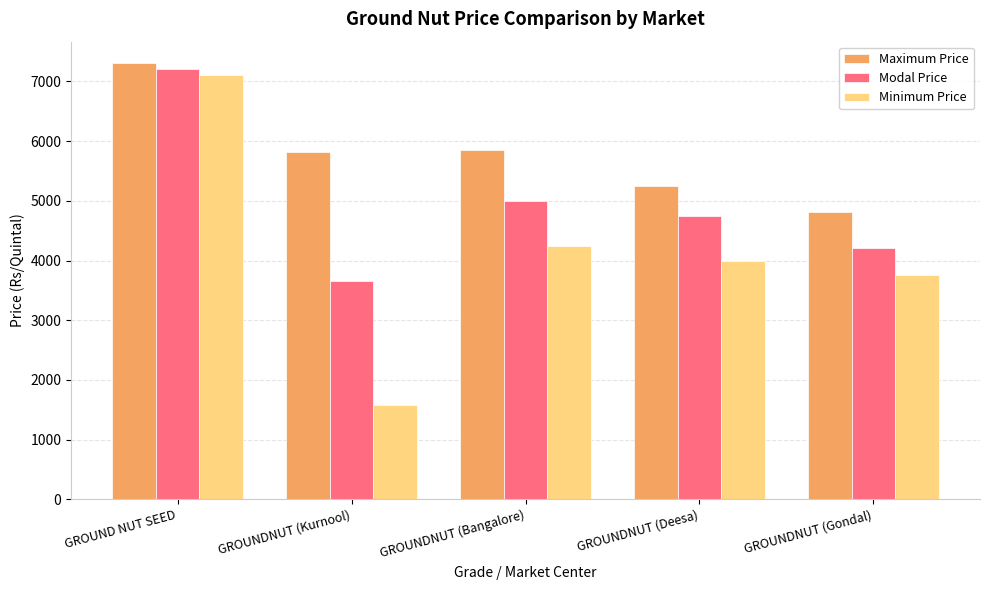

The Minimum Price series shows 1576 at GROUNDNUT (Kurnool). True or false?

True